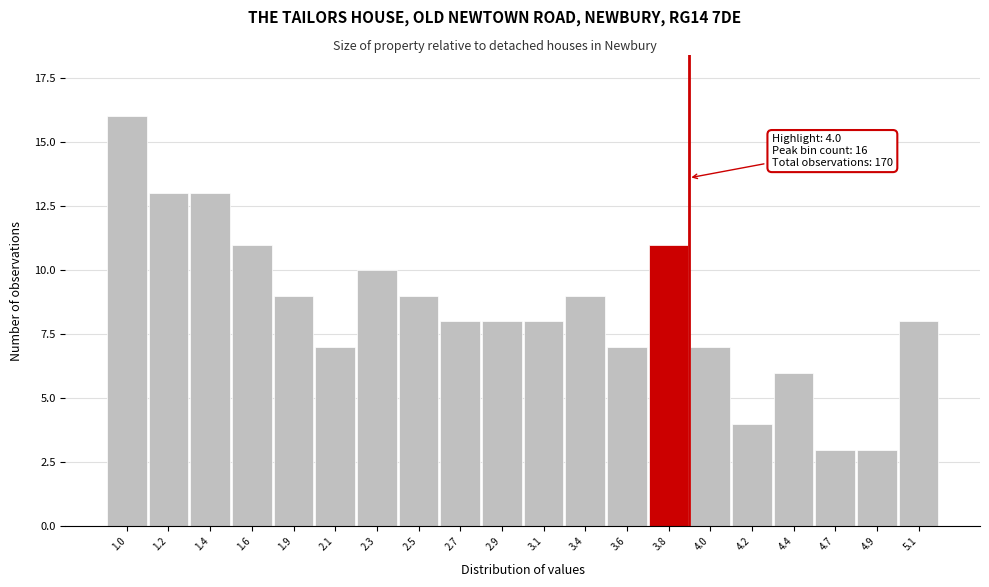

Reading right to left, what are all the values shown in this chart?

8	3	3	6	4	7	11	7	9	8	8	8	9	10	7	9	11	13	13	16